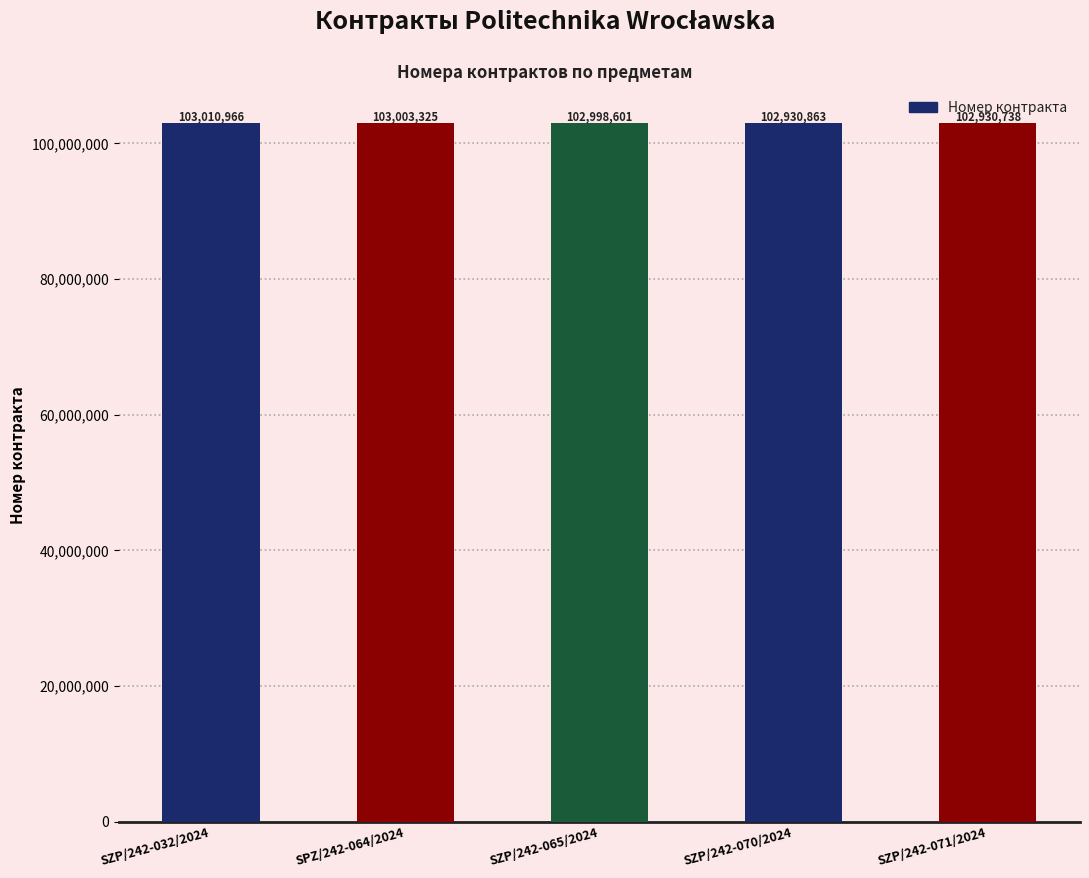

What is the label of the 5th bar from the right?

SZP/242-032/2024